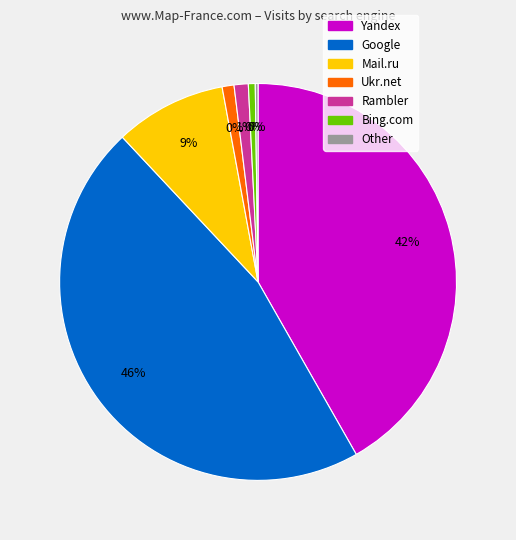

To the nearest percent, what is the combined percentage of Mail.ru and Yandex?

51%